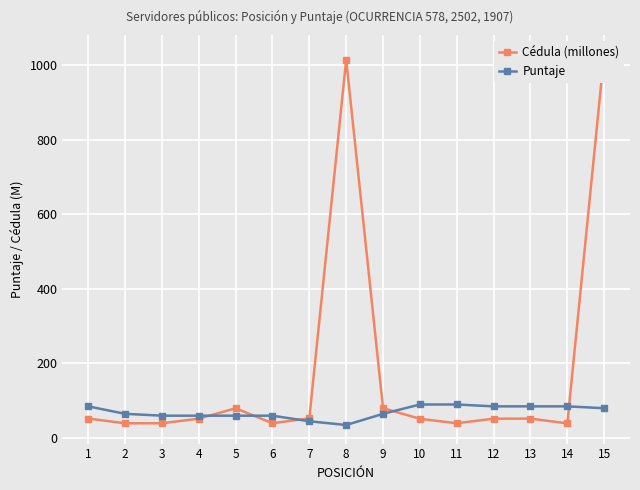

In Puntaje, how many points are lower than both neighbors (excluding endpoints)?

1